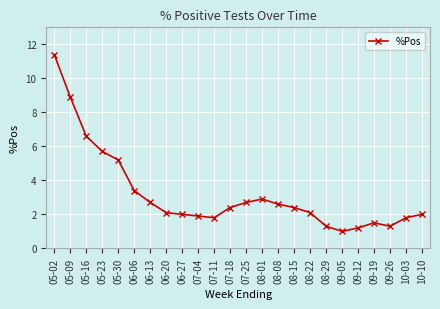

How many data points does each series have?

24